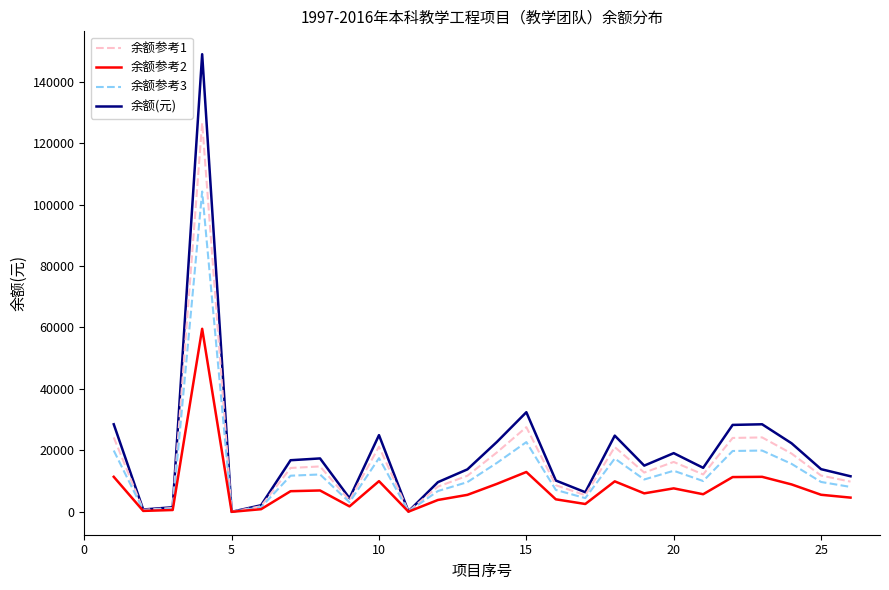

What is the maximum value shown in the chart?

148946.0